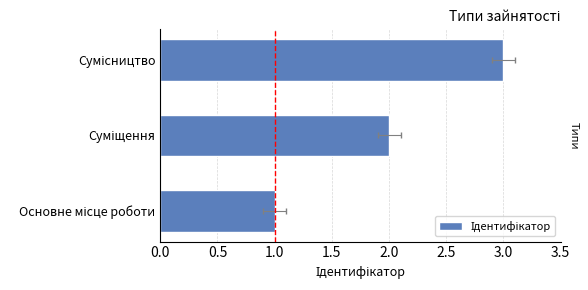

What position from the left is Основне місце роботи?

1